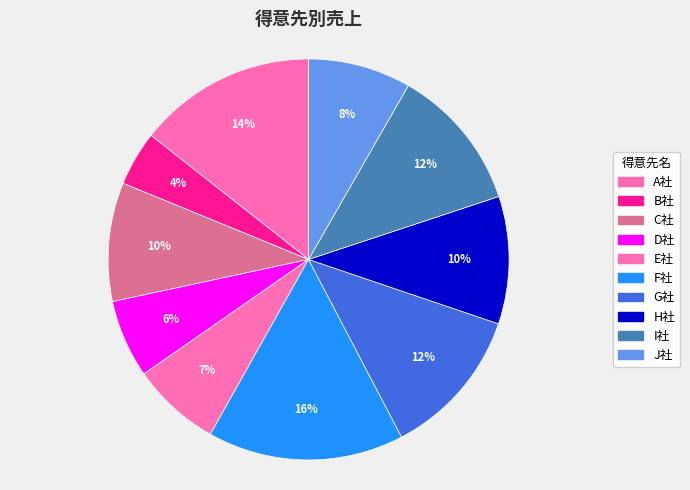

What percentage is the F社 slice, to the nearest percent?

16%